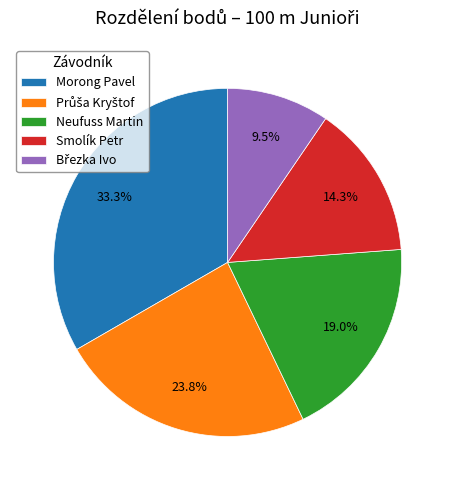

What is the total percentage of Morong Pavel and Smolík Petr?

47.6%